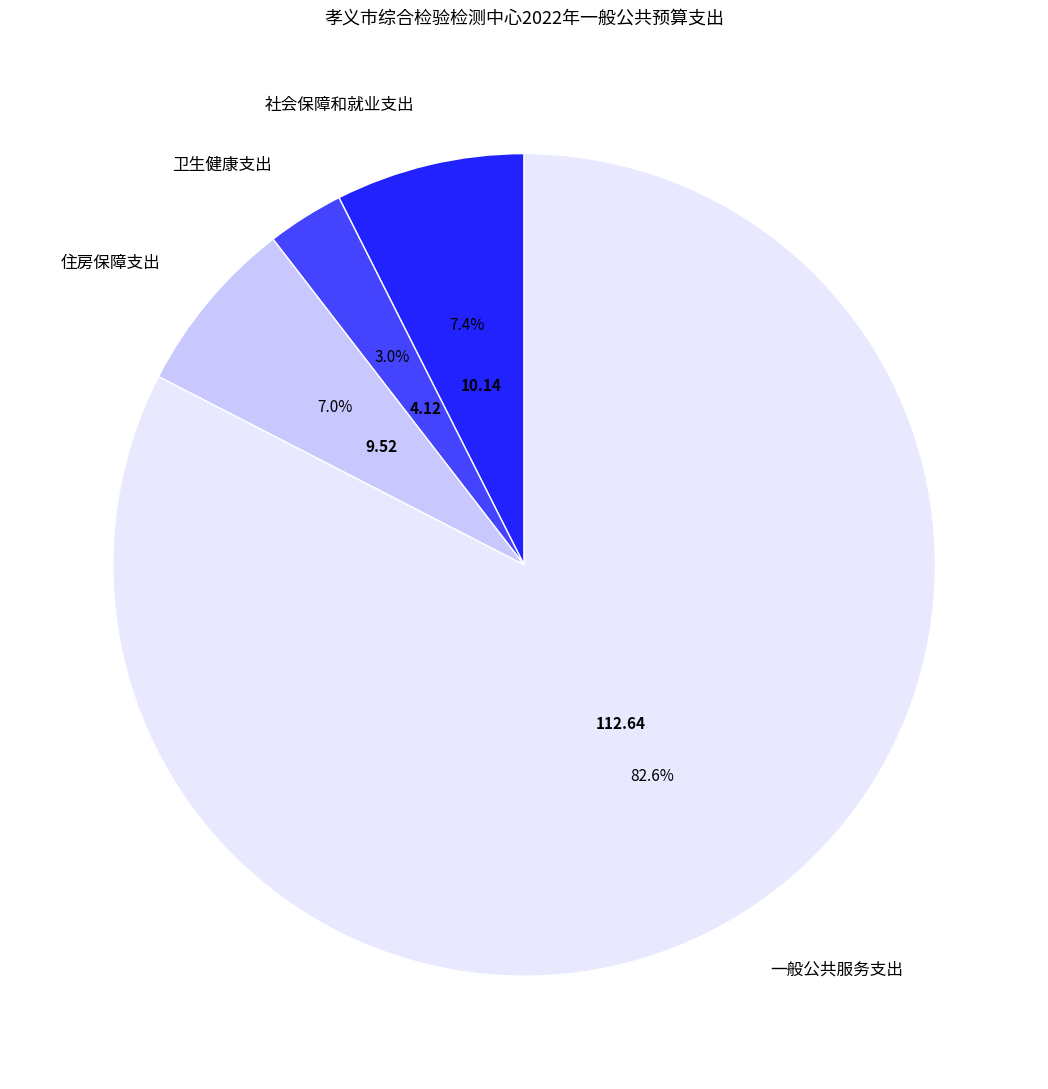

The 住房保障支出 slice represents 1% of the pie. True or false?

False